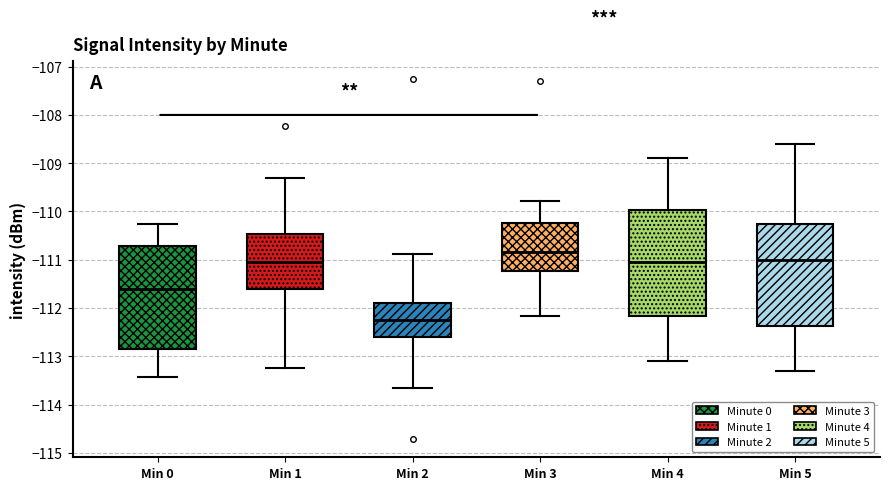

Reading left to right, transcribe this box plot: for each box, give where its median line is, the range the box spans, and where its two whiskers end, as read against the y-axis. The values are not printed on the chart, so give them approximately, as read against the axis.

Min 0: median -111.6, box -112.9 to -110.7, whiskers -113.4 to -110.3
Min 1: median -111.0, box -111.6 to -110.5, whiskers -113.2 to -109.3
Min 2: median -112.2, box -112.6 to -111.9, whiskers -113.6 to -110.9
Min 3: median -110.8, box -111.2 to -110.2, whiskers -112.2 to -109.8
Min 4: median -111.0, box -112.2 to -110.0, whiskers -113.1 to -108.9
Min 5: median -111.0, box -112.4 to -110.2, whiskers -113.3 to -108.6